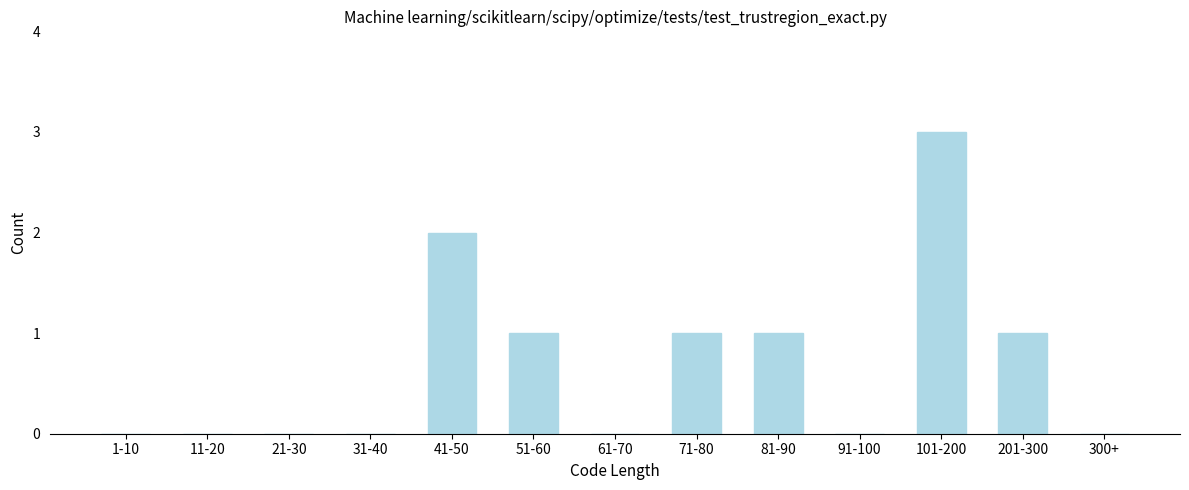

Reading right to left, list all the values displayed in this chart.

300+=0	201-300=1	101-200=3	91-100=0	81-90=1	71-80=1	61-70=0	51-60=1	41-50=2	31-40=0	21-30=0	11-20=0	1-10=0